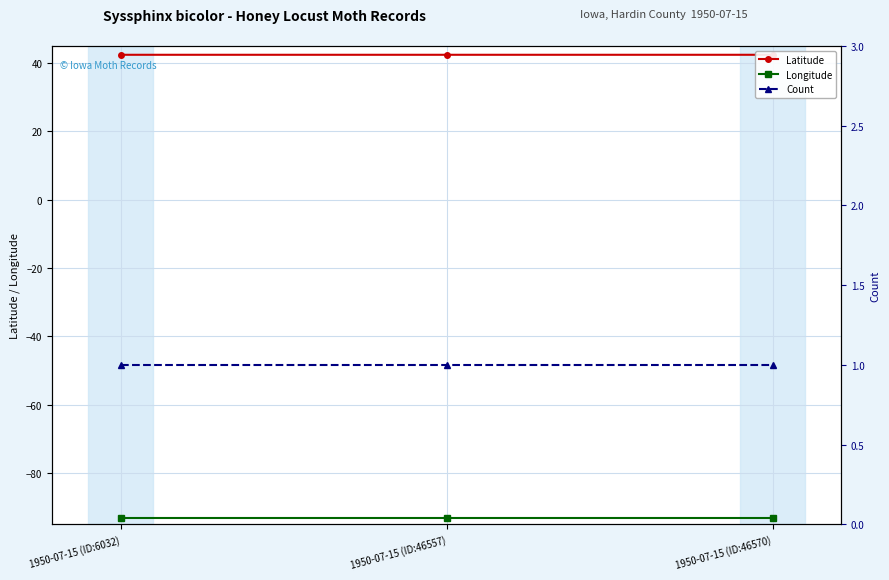

What are all the series names shown in the legend?

Latitude, Longitude, Count